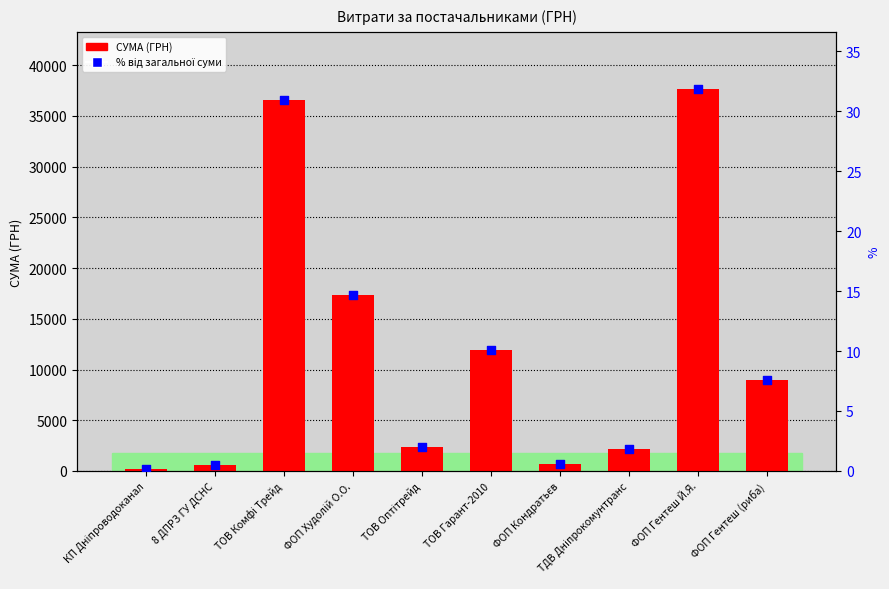

Is the value of СУМА (ГРН) at ФОП Гентеш Й.Я. greater than the value of % від загальної суми at ФОП Гентеш Й.Я.?

Yes